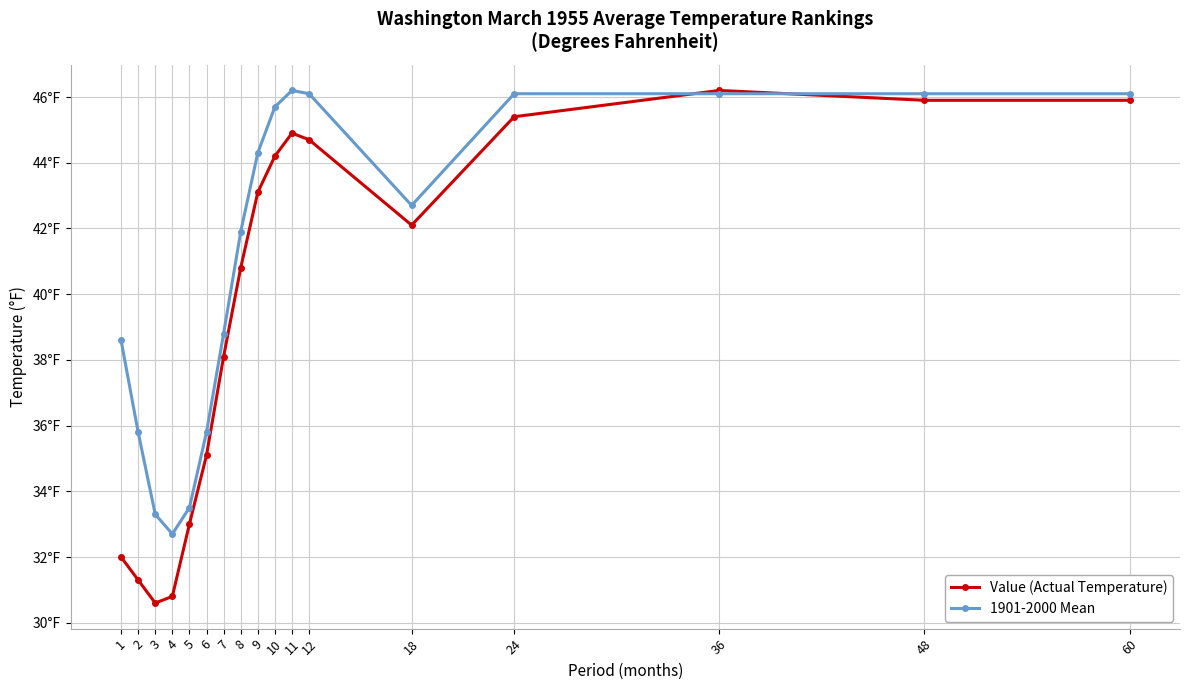

Reading right to left, transcribe all the data shown in this chart.

Value (Actual Temperature): 60=45.9	48=45.9	36=46.2	24=45.4	18=42.1	12=44.7	11=44.9	10=44.2	9=43.1	8=40.8	7=38.1	6=35.1	5=33.0	4=30.8	3=30.6	2=31.3	1=32.0
1901-2000 Mean: 60=46.1	48=46.1	36=46.1	24=46.1	18=42.7	12=46.1	11=46.2	10=45.7	9=44.3	8=41.9	7=38.8	6=35.8	5=33.5	4=32.7	3=33.3	2=35.8	1=38.6